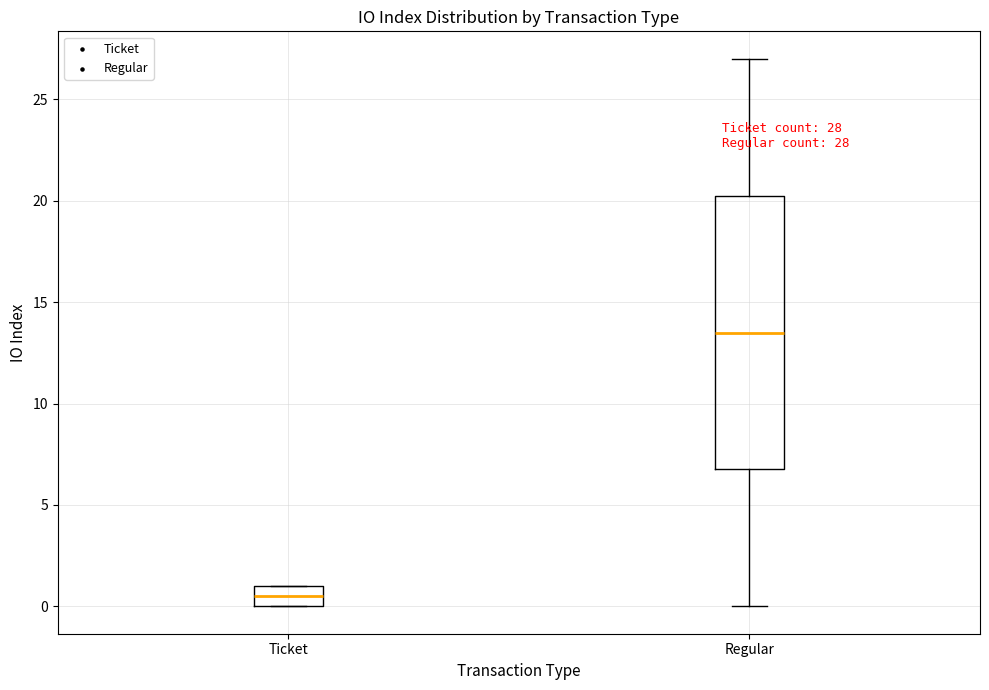

Which box's median line is the highest?

Regular